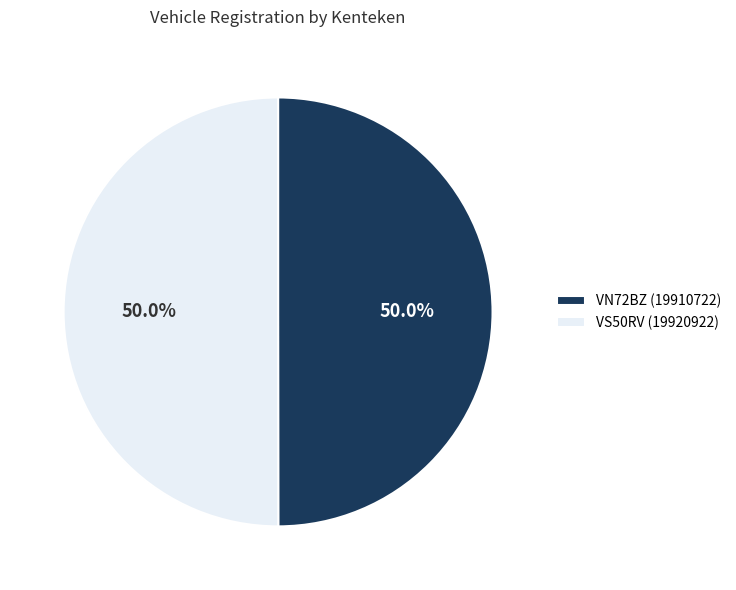

Do VN72BZ and VS50RV together represent more than half of the pie?

Yes